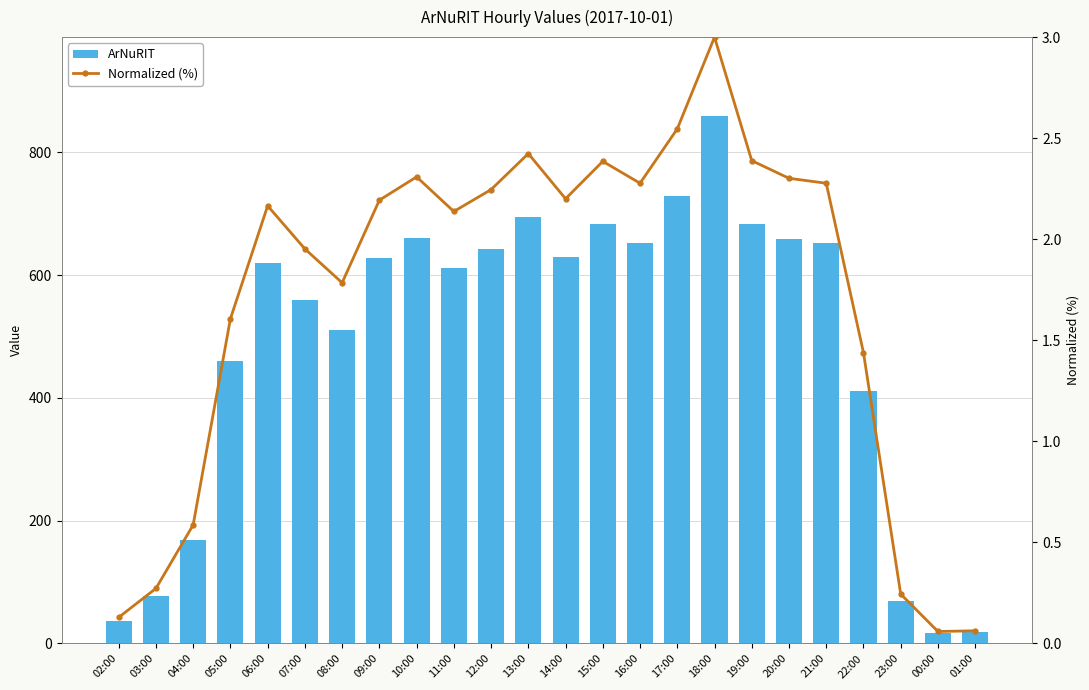

The Normalized (%) series shows 2.7 at 08:00. True or false?

False